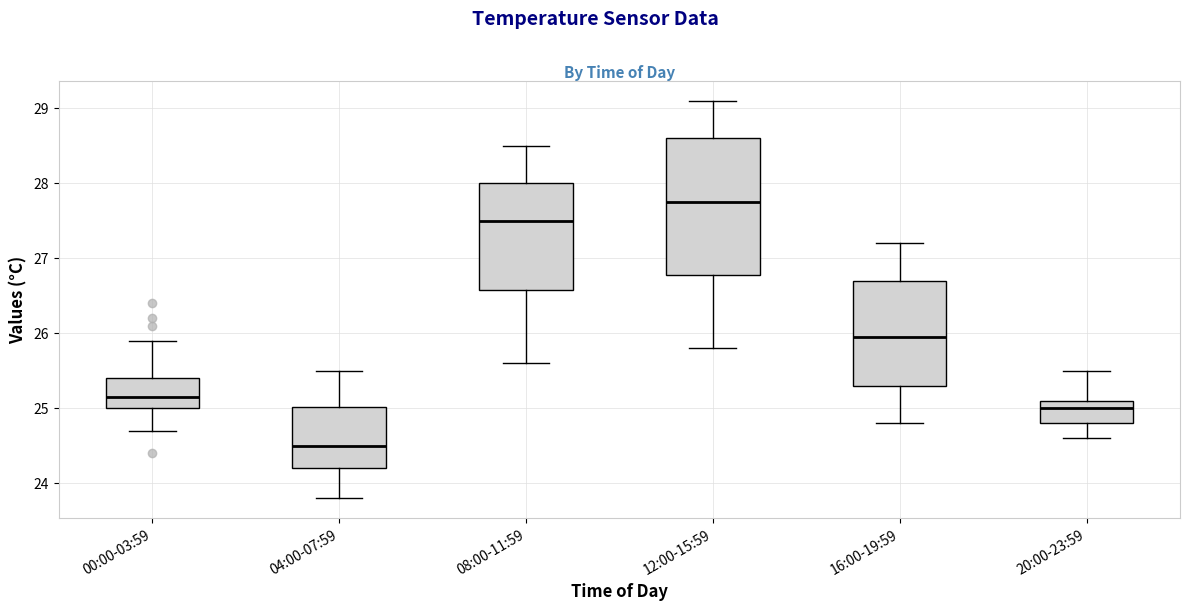

Where does the median line of the box for 20:00-23:59 sit on the y-axis? The values are not printed on the chart, so give them approximately, as read against the axis.

25.0